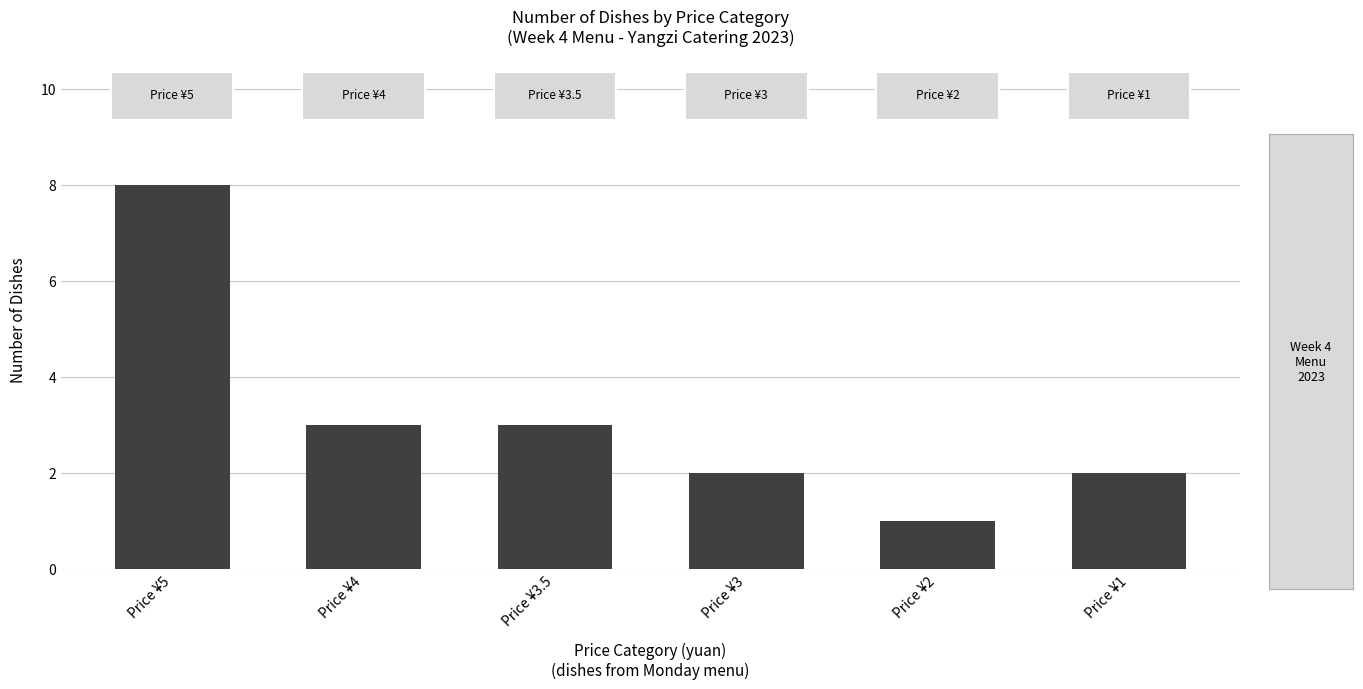

Which has a higher value, Price ¥3.5 or Price ¥2?

Price ¥3.5